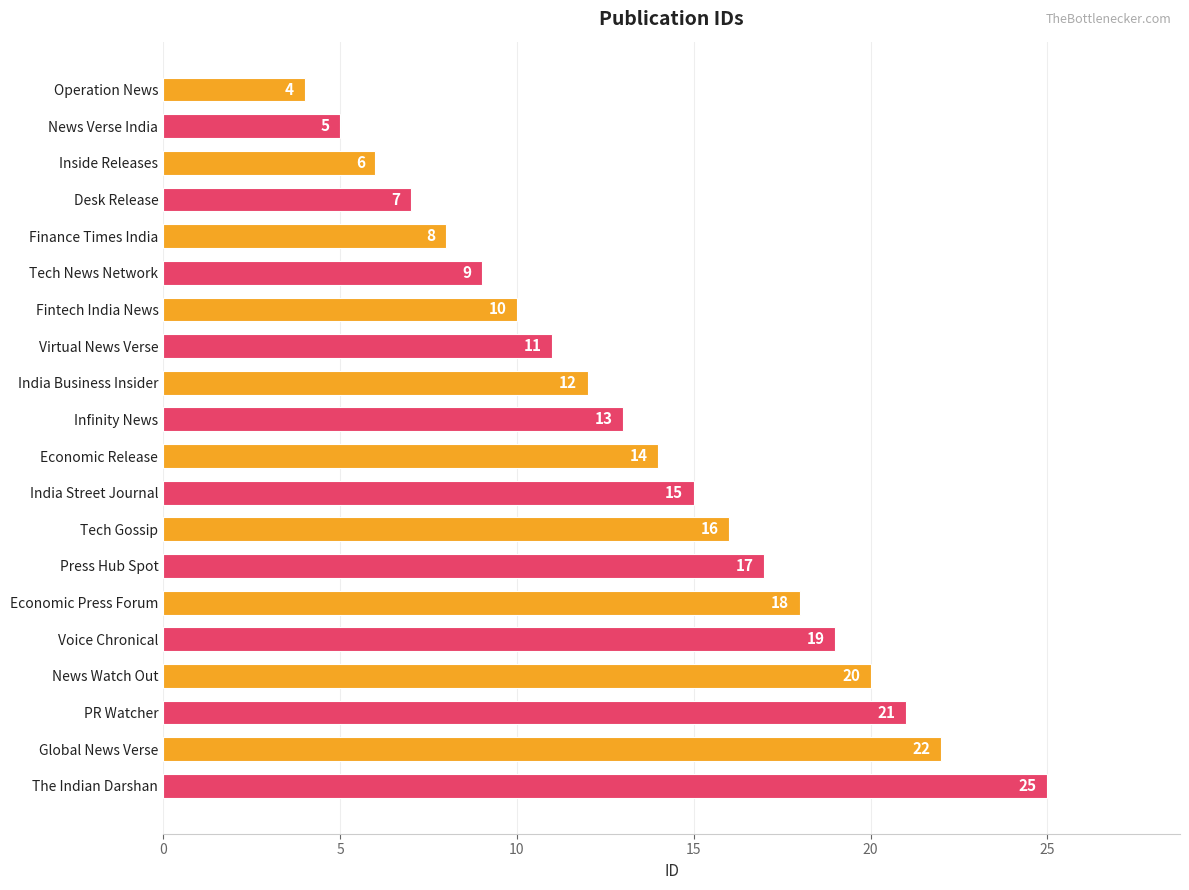

Is it true that the value at News Watch Out is 20?

True